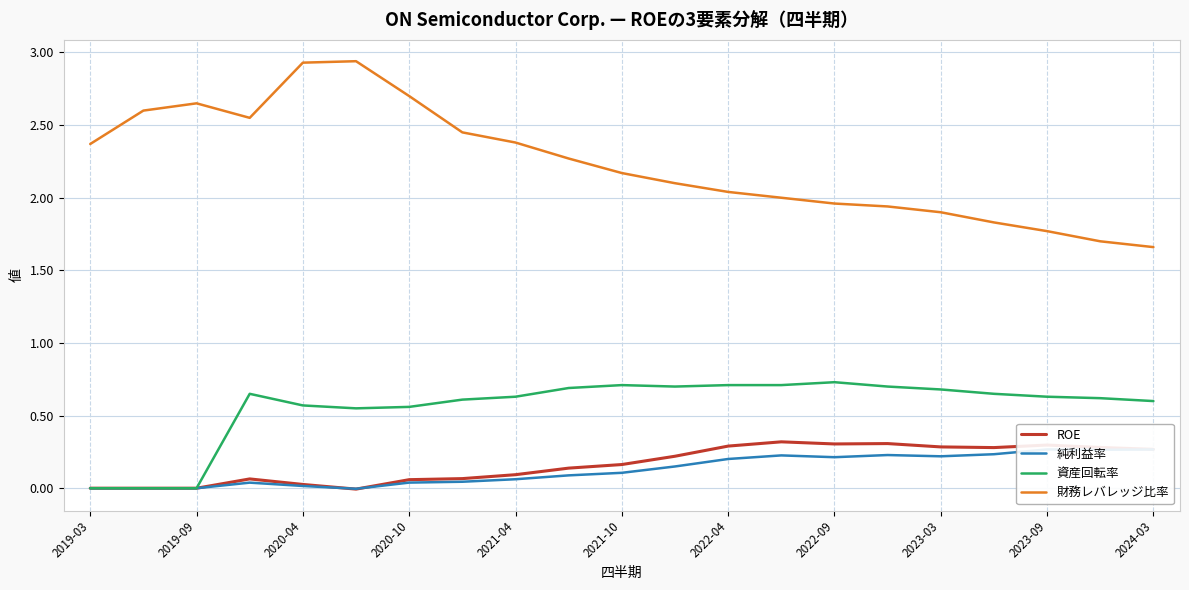

What are all the series names shown in the legend?

ROE, 純利益率, 資産回転率, 財務レバレッジ比率